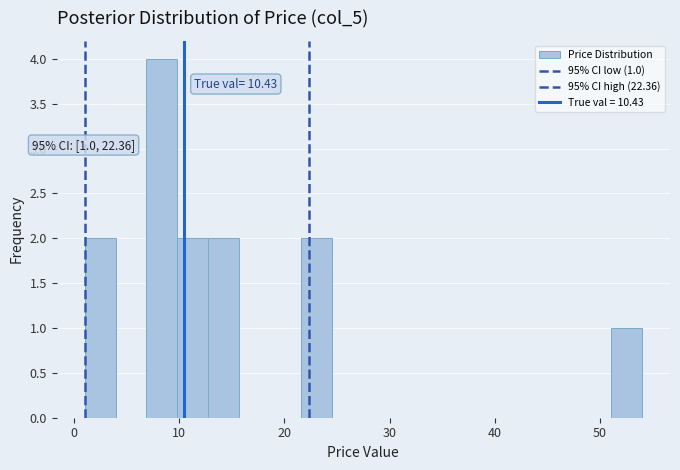

Around what value on the x-axis is the tallest bar? Give the approximate position of its centre, as read against the axis.

8